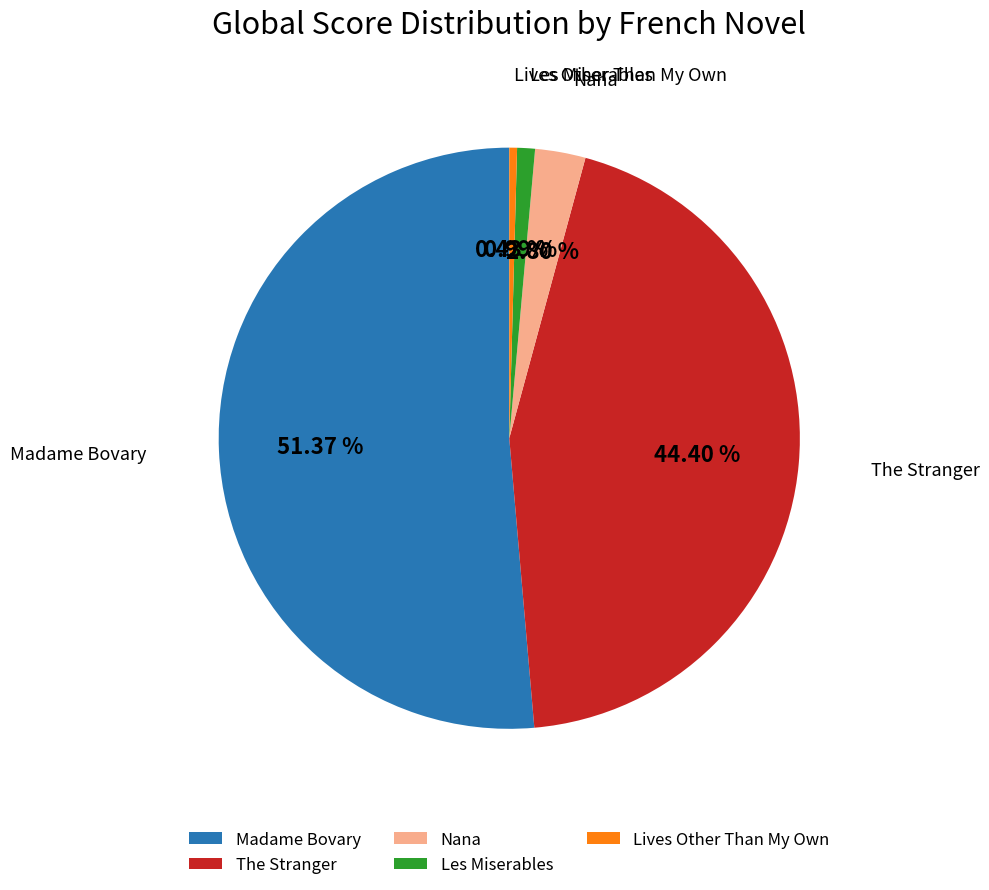

What percentage do Lives Other Than My Own and Nana together represent?

3.2%